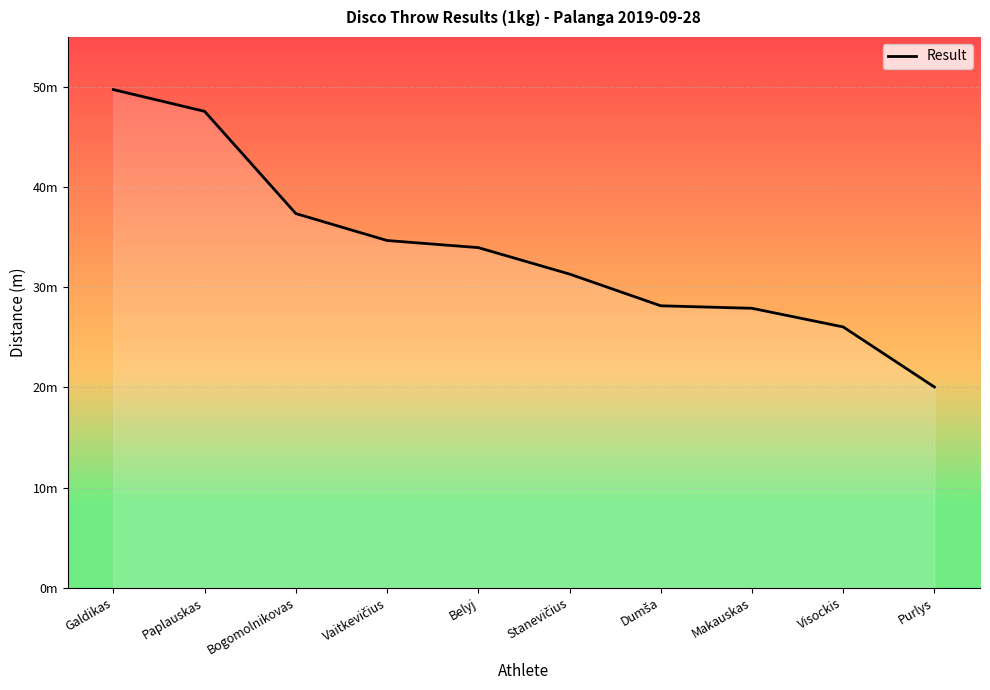

List the labels in order of value, largest first.

Galdikas, Paplauskas, Bogomolnikovas, Vaitkevičius, Belyj, Stanevičius, Dumša, Makauskas, Visockis, Purlys